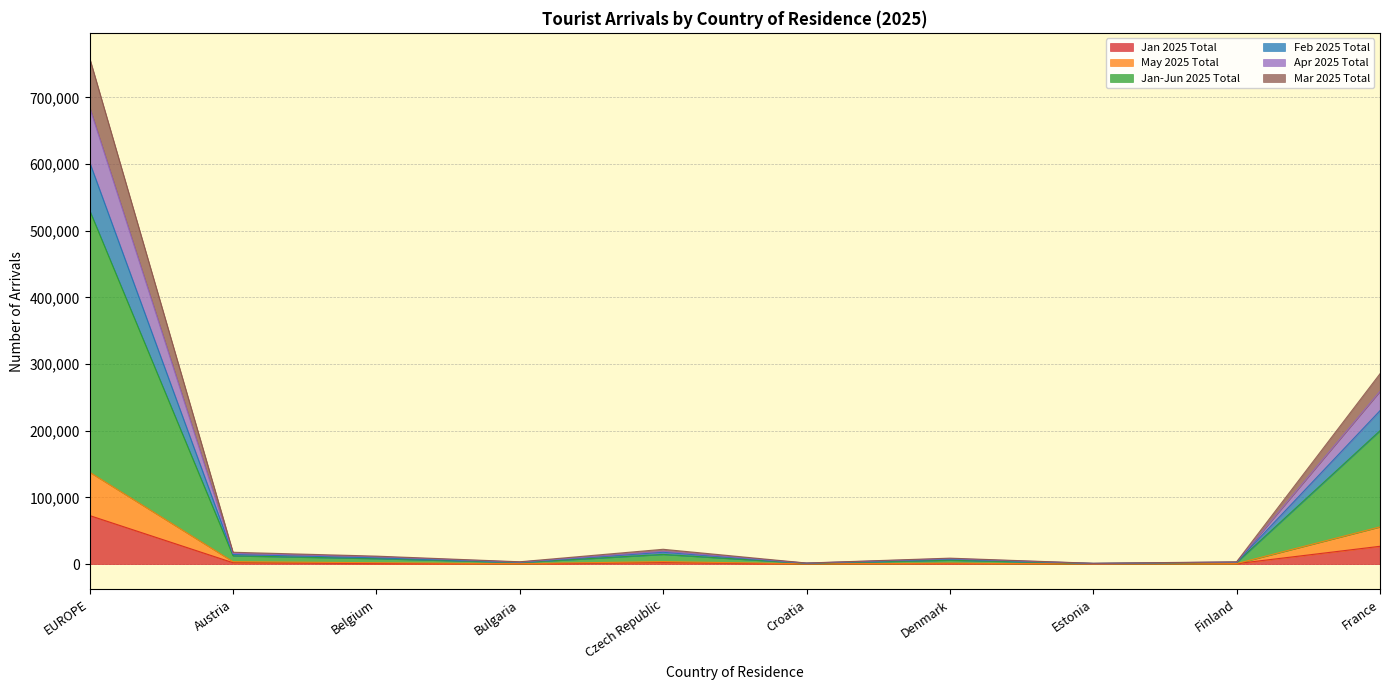

At which category is the sum across all series the highest?

EUROPE